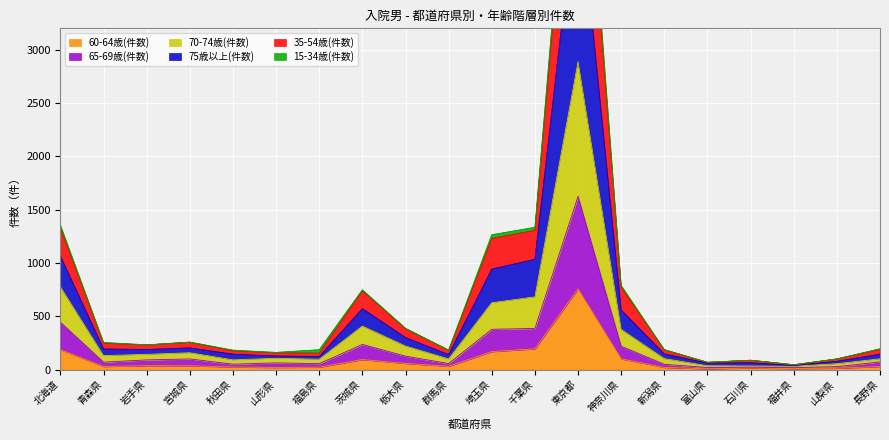

What is the maximum value shown in the chart?

6128